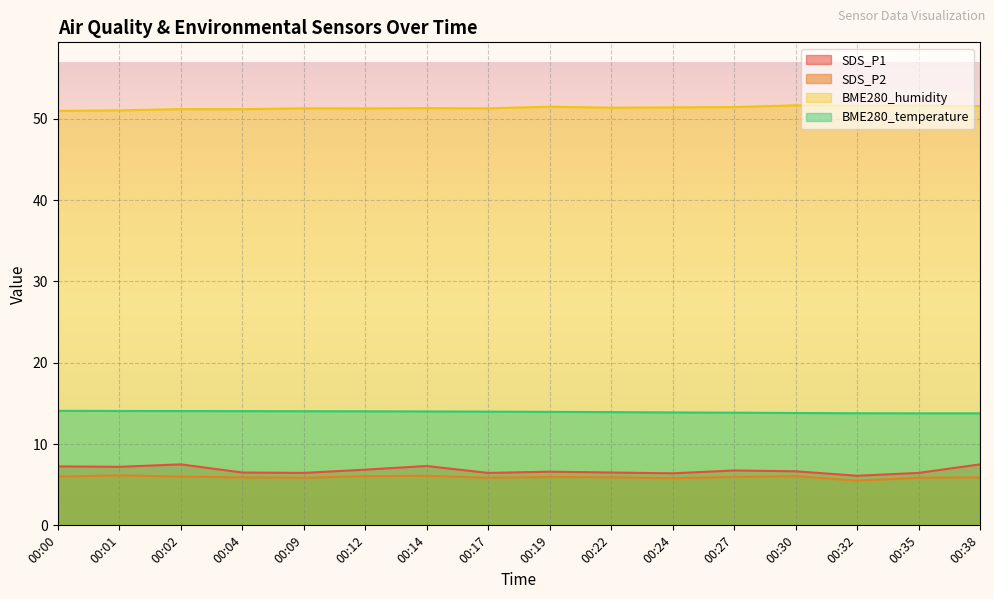

True or false: BME280_temperature and SDS_P2 cross at least once.

False